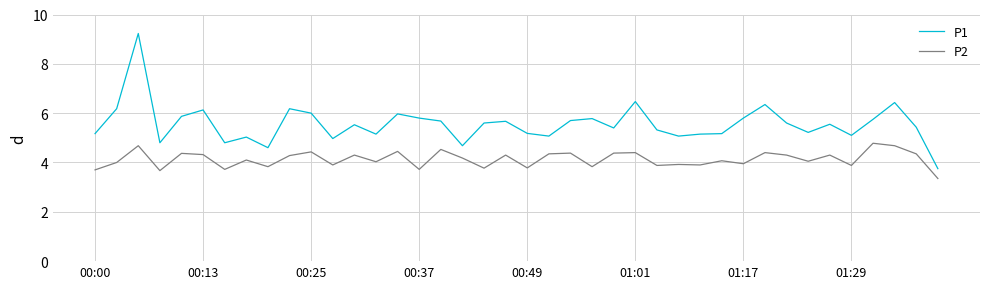

Which series has the largest total across all categories?

P1